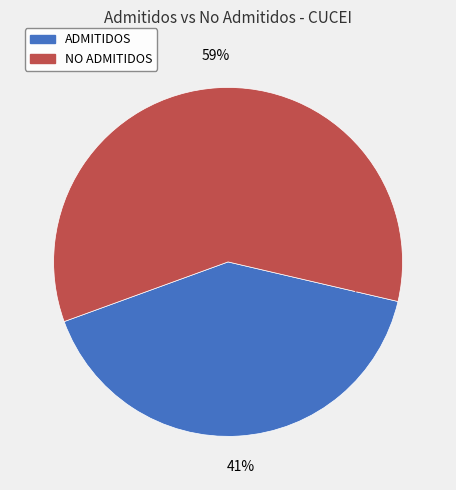

To the nearest percent, what is the difference between the largest and smallest slice percentages?

18%